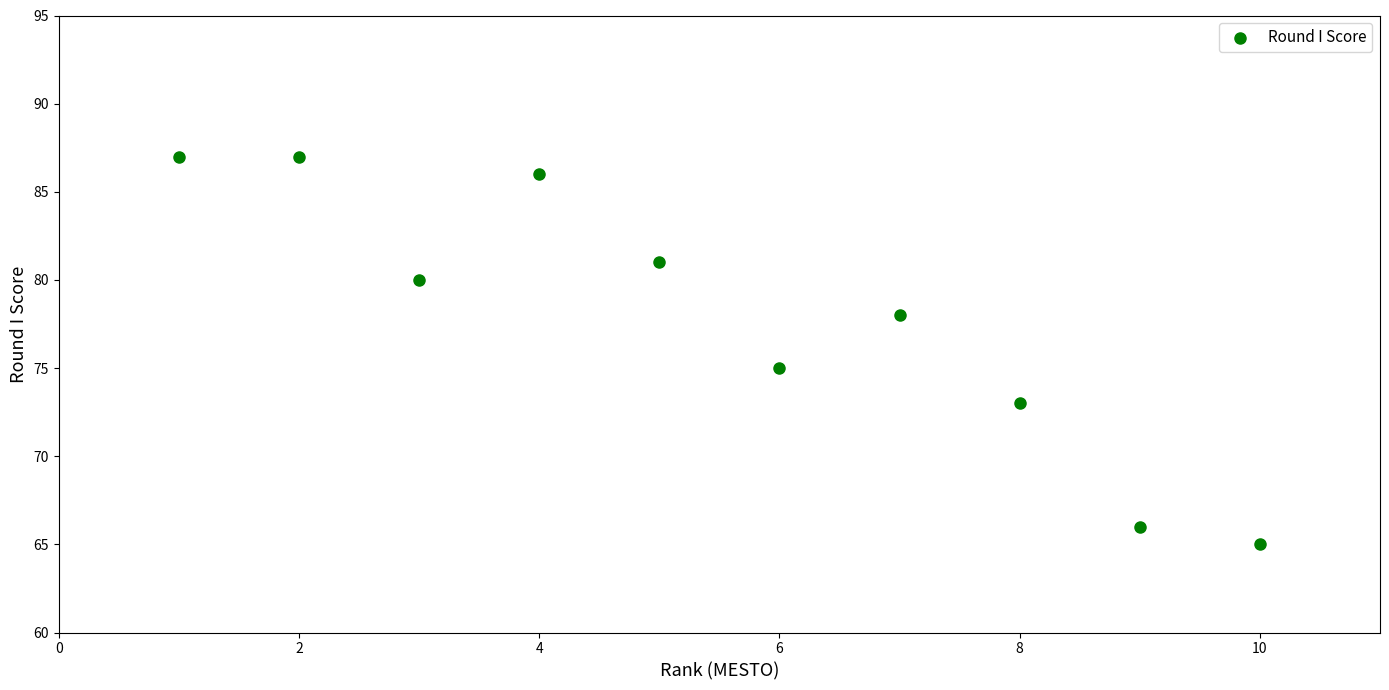

What Y value in the scatter plot is closest to 76?

75